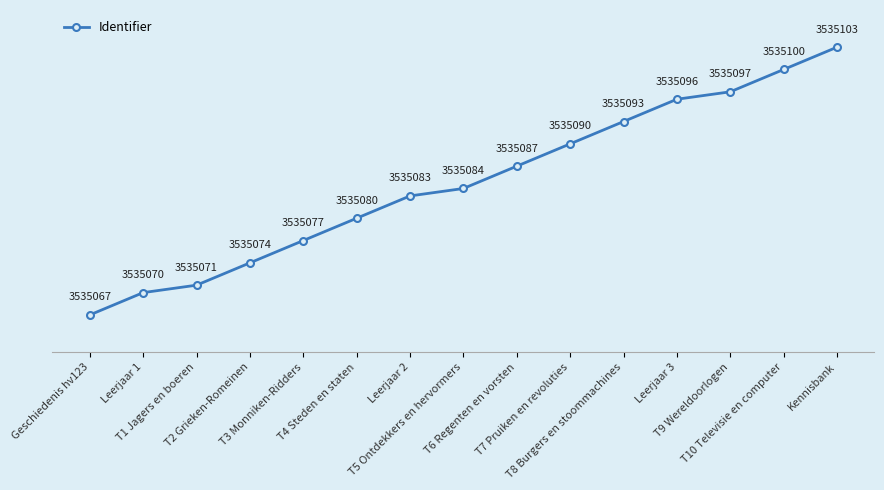

What is the difference between the values at T5 Ontdekkers en hervormers and Leerjaar 2?

1